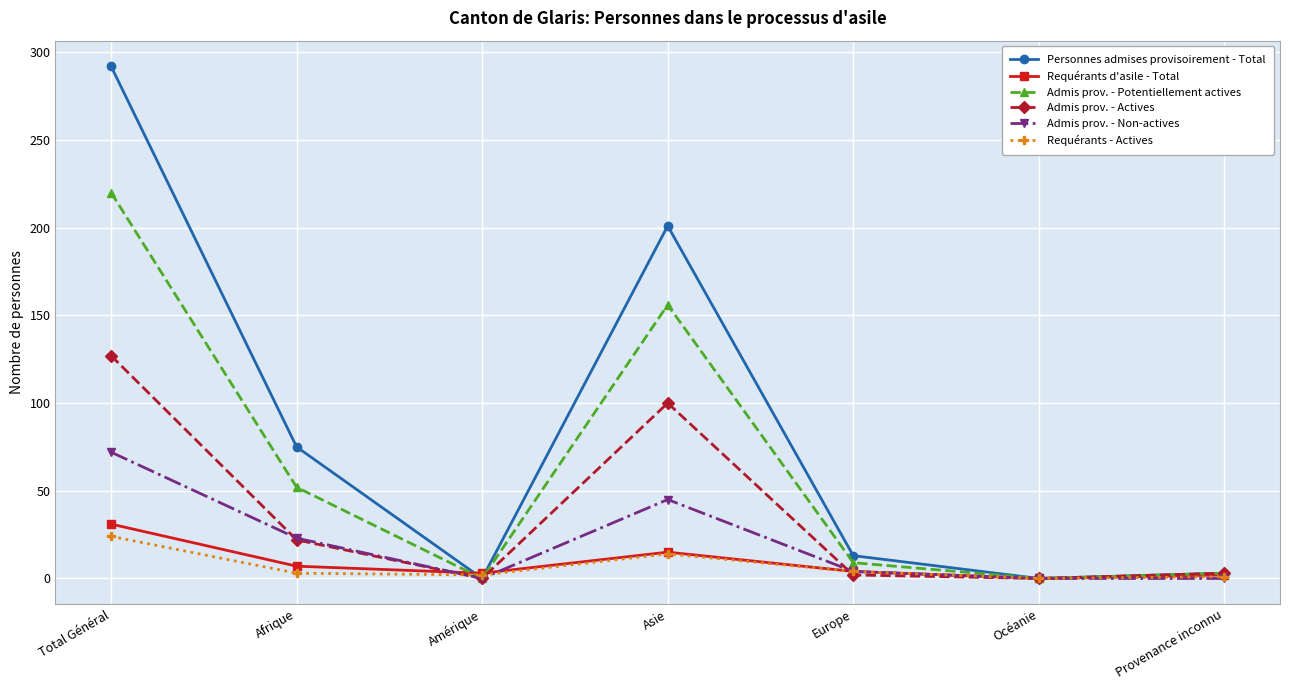

At how many categories does at least one series exceed 204?

1